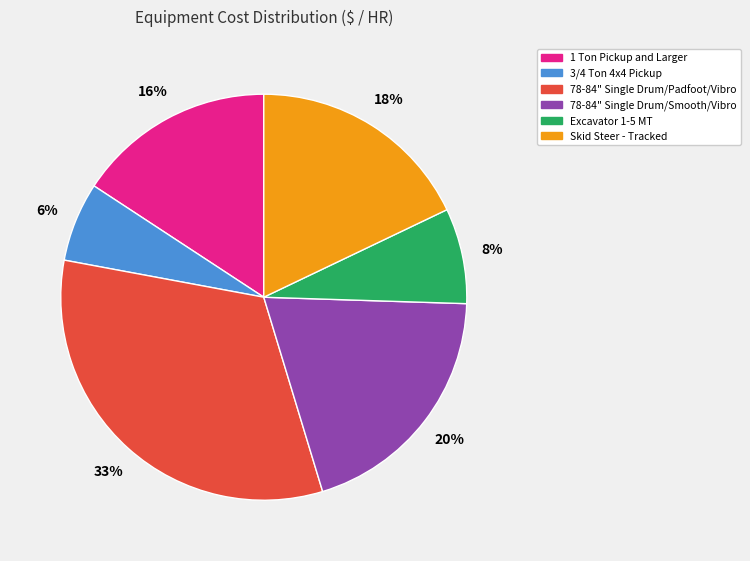

To the nearest percent, what percentage of the pie is 1 Ton Pickup and Larger?

16%